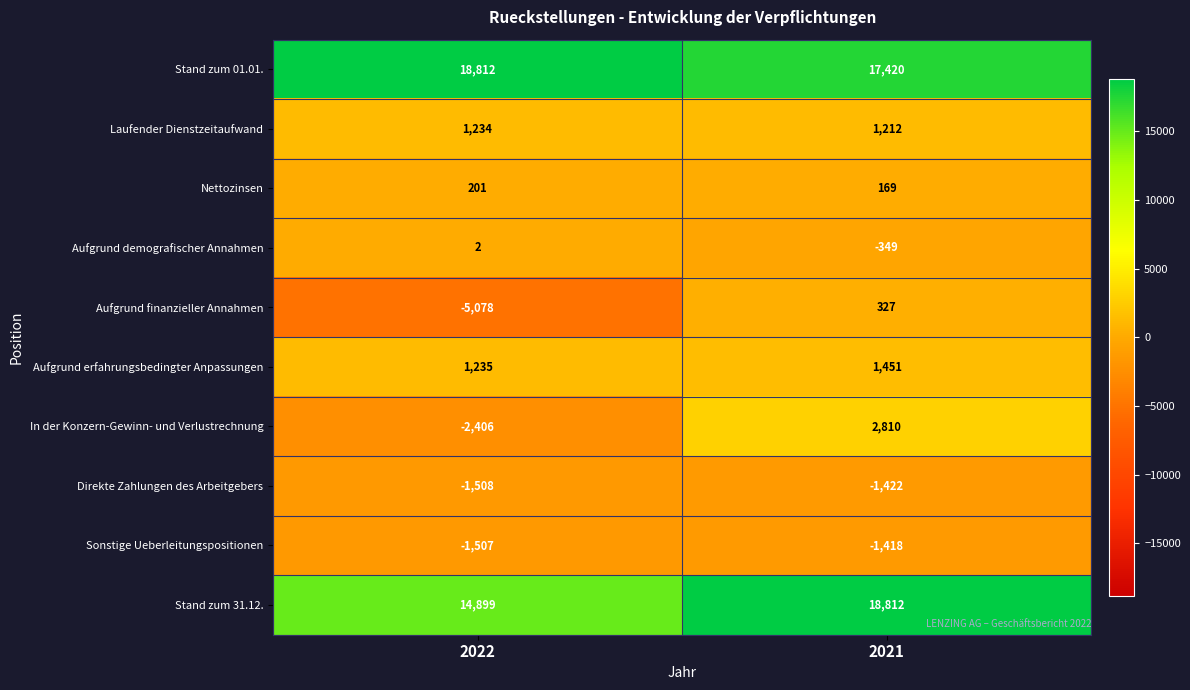

At how many categories does at least one series exceed 4413?

2